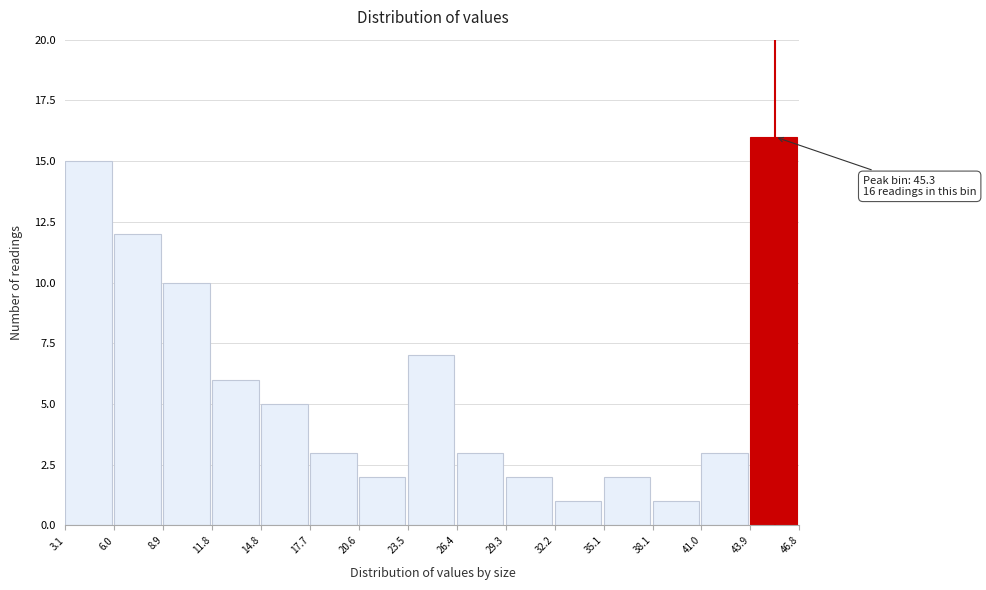

Which range on the x-axis has the tallest bar?

43.9 to 46.8